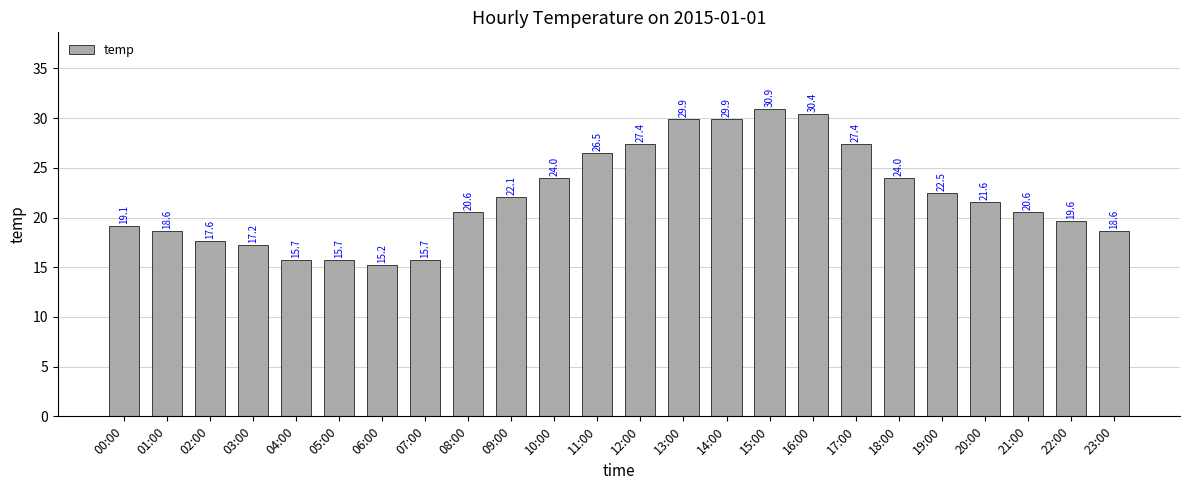

Where does the data first go above 21?

09:00